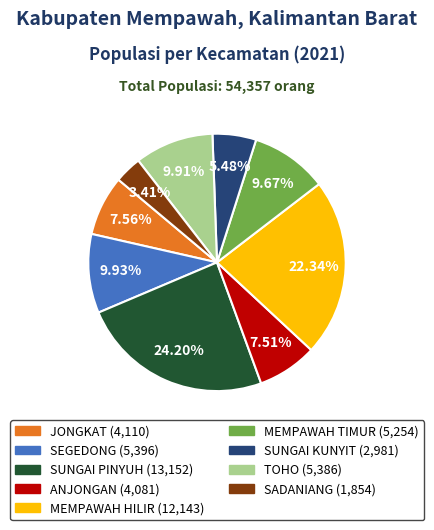

To the nearest percent, what is the difference between the SUNGAI PINYUH and JONGKAT slice percentages?

17%